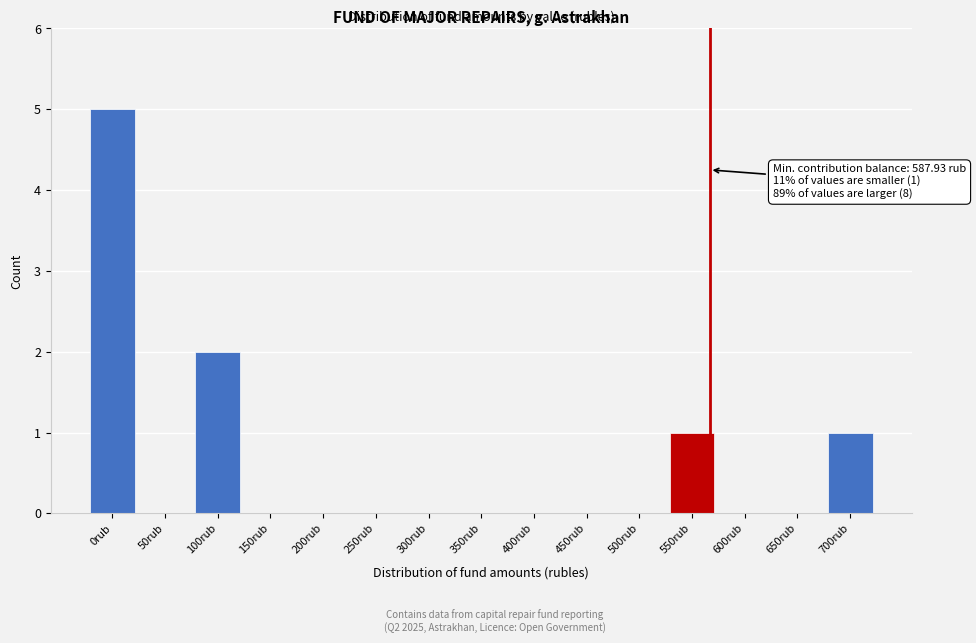

Reading left to right, list all the values displayed in this chart.

0rub=5	50rub=0	100rub=2	150rub=0	200rub=0	250rub=0	300rub=0	350rub=0	400rub=0	450rub=0	500rub=0	550rub=1	600rub=0	650rub=0	700rub=1